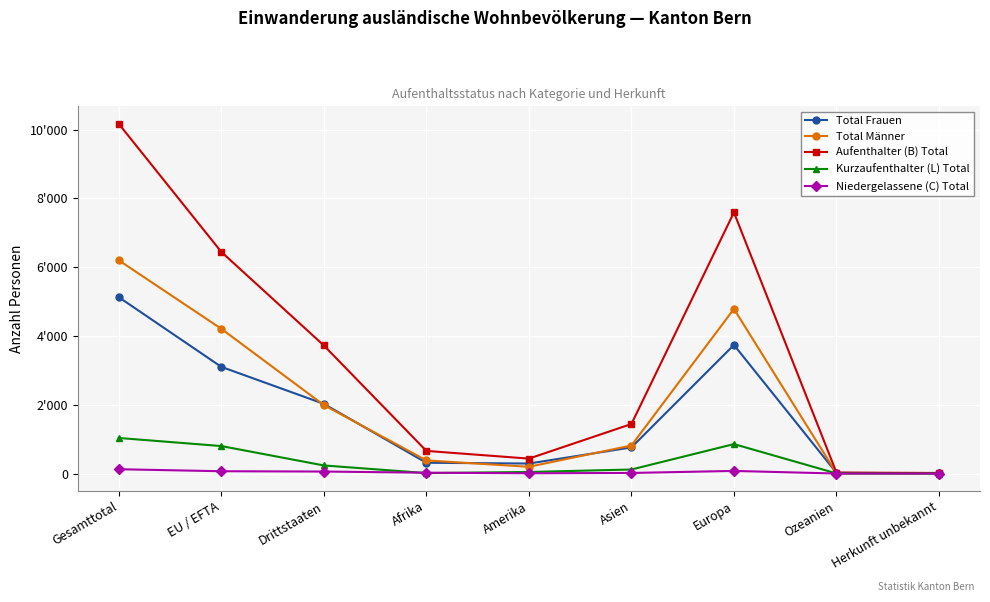

What is the sum of the Kurzaufenthalter (L) Total values at Amerika and Ozeanien?

48